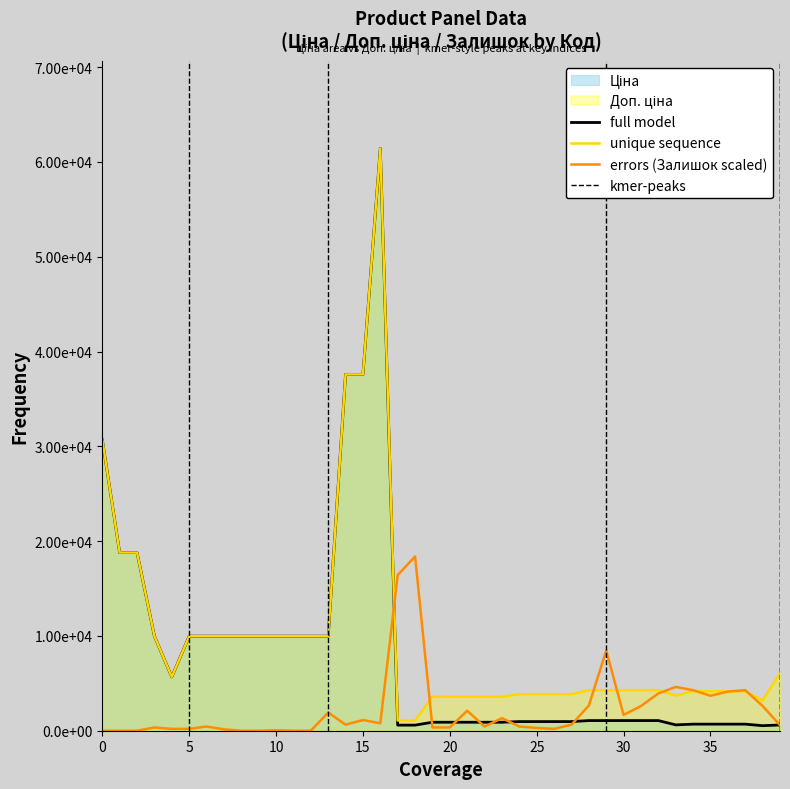

How many values in the Залишок series are below 638?

20